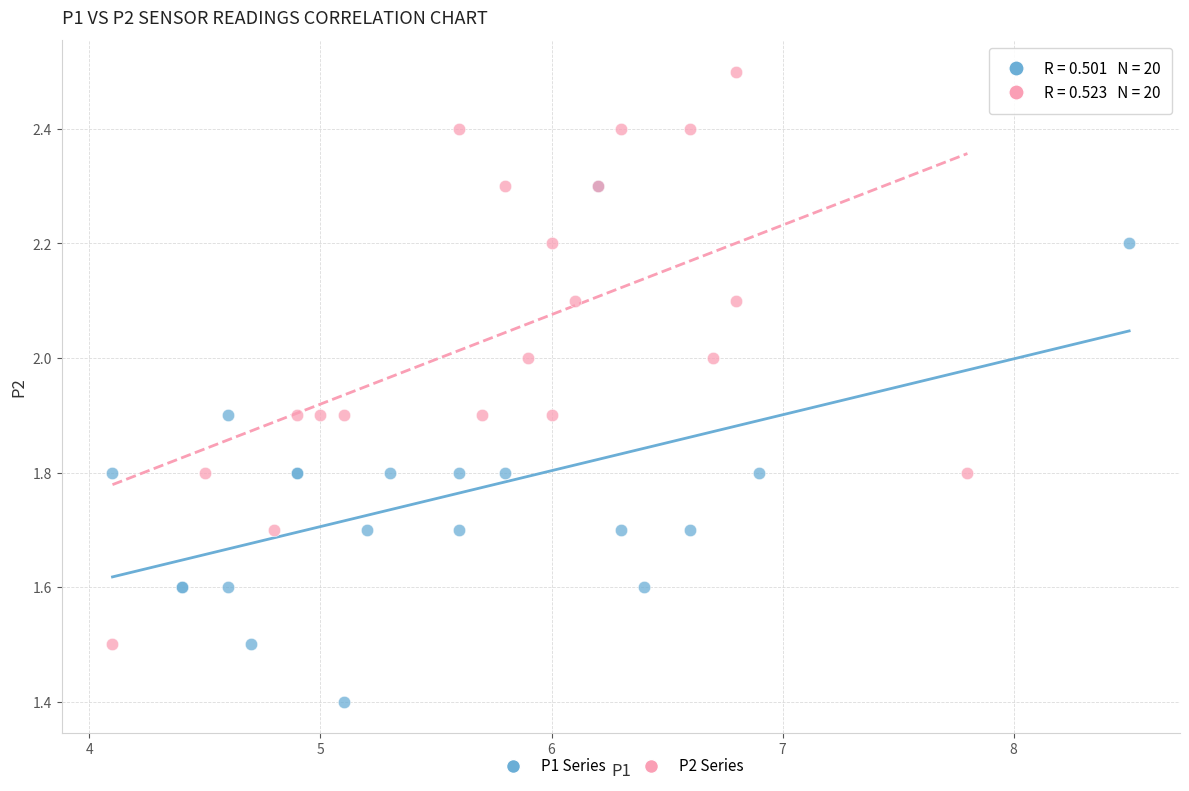

Which series contains the lowest Y value?

P1 Series